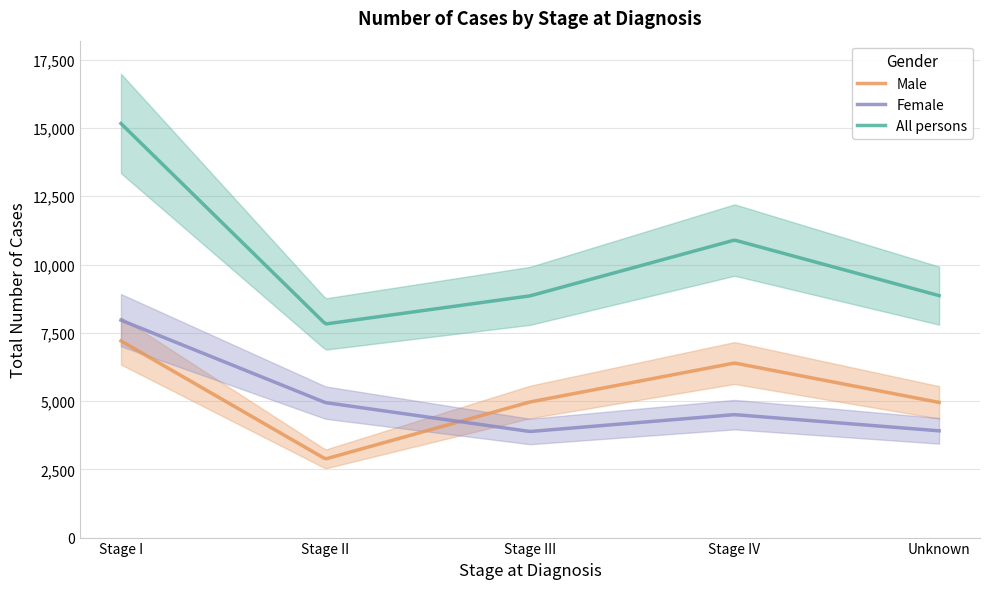

Is it true that All persons equals 8861 at Unknown?

True